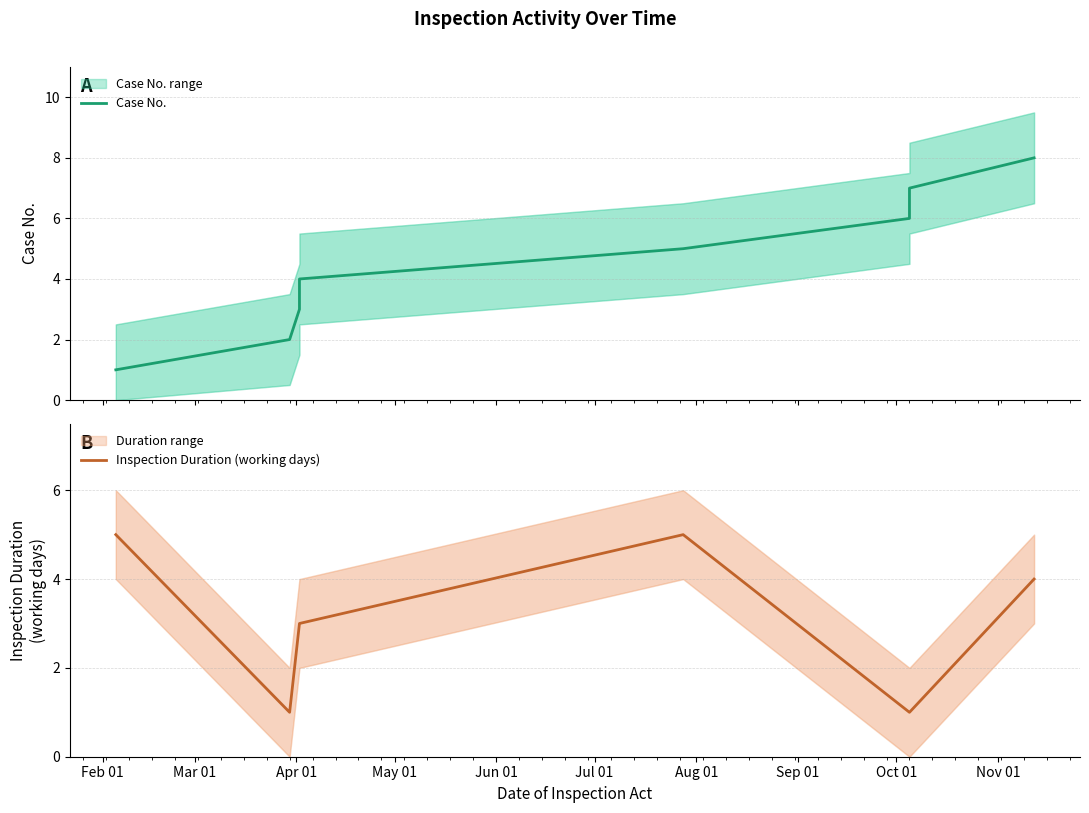

What is the difference between the second highest and minimum values in the Case No. series?

6